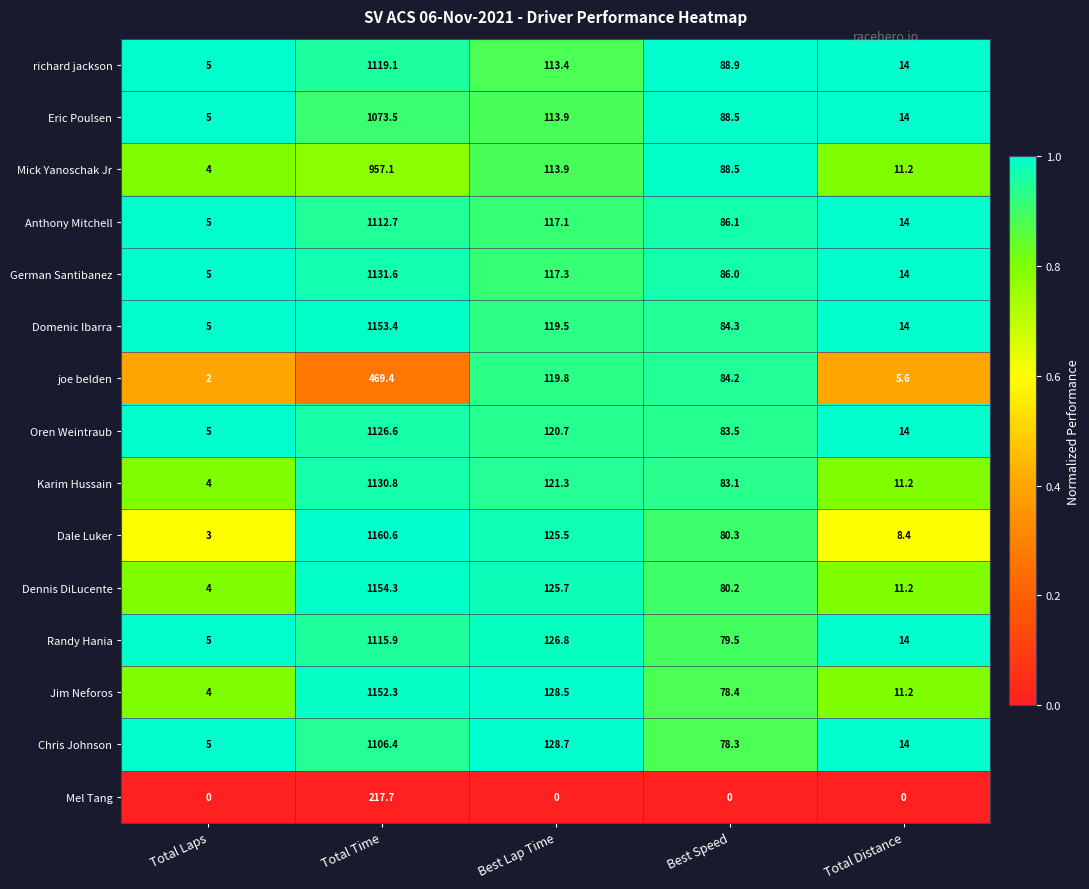

Which label corresponds to the largest value in the chart?

Total Time